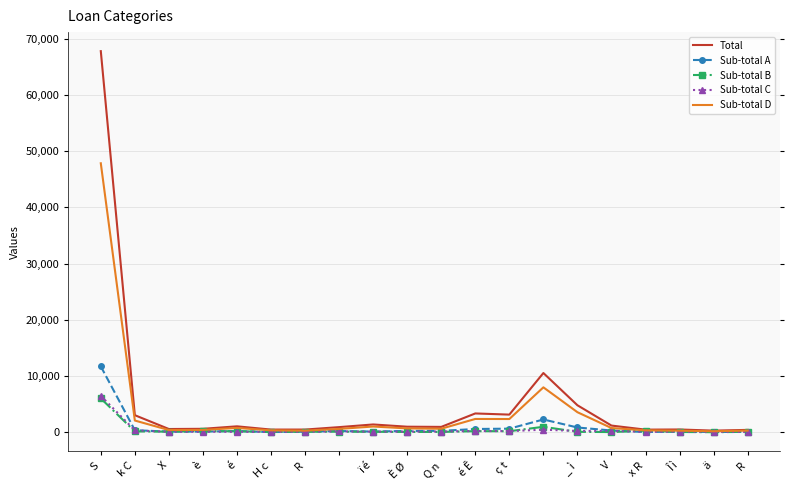

Which series has the largest range (max minus min)?

Total